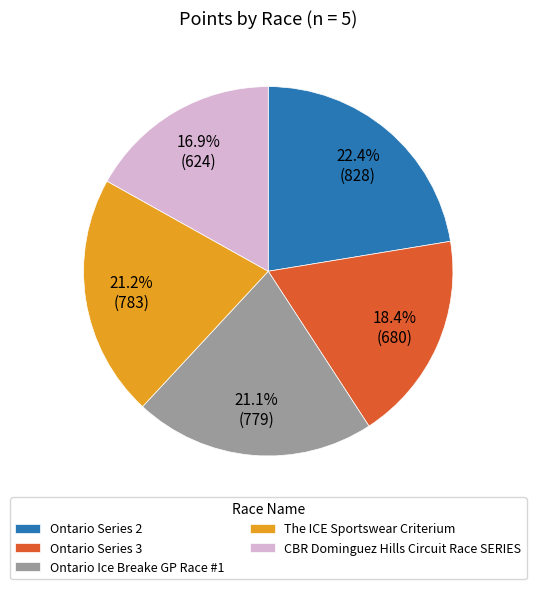

What percentage is the Ontario Ice Breake GP Race #1 slice, to the nearest percent?

21%